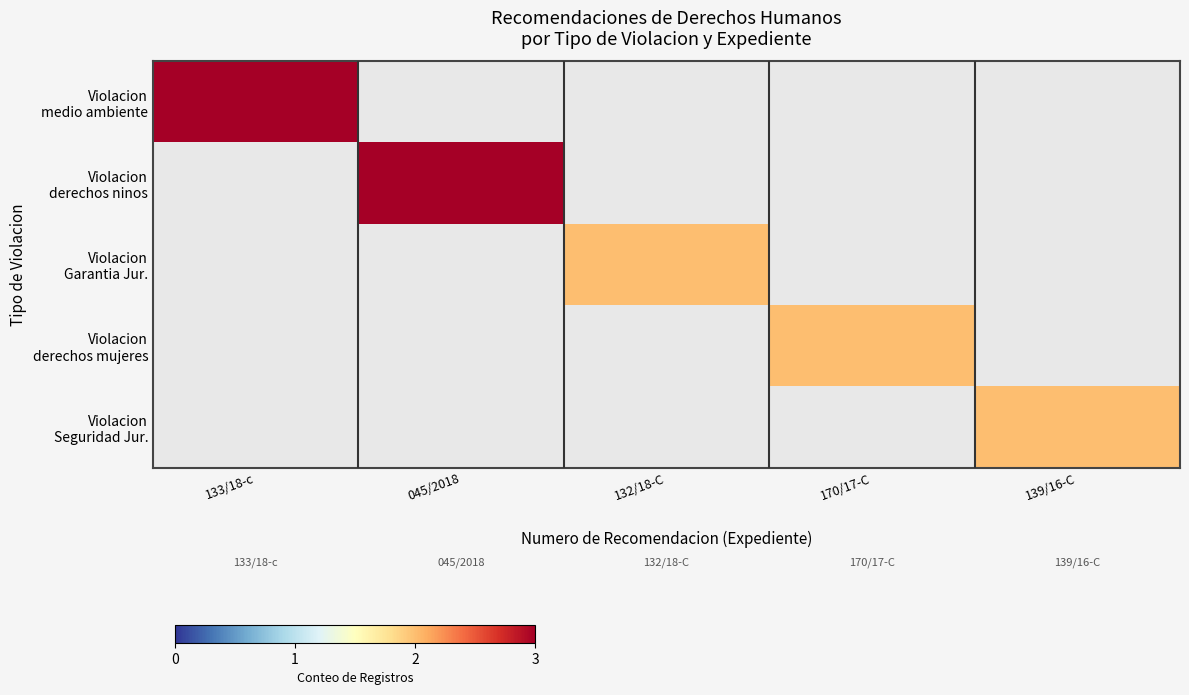

At 133/18-c, list the series in order from largest to smallest.

Violacion medio ambiente, Violacion derechos ninos, Violacion Garantia Jur., Violacion derechos mujeres, Violacion Seguridad Jur.